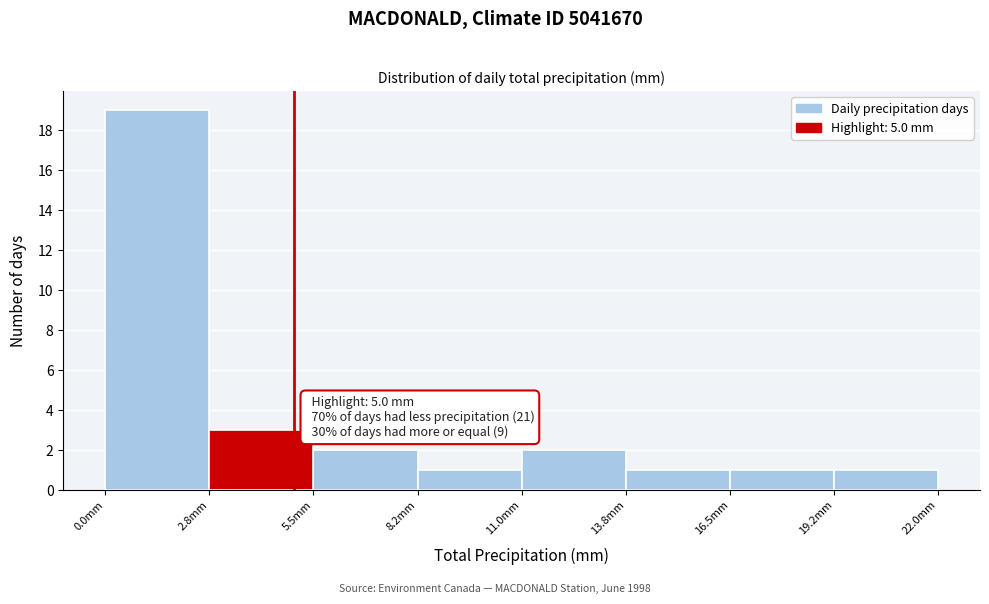

Which range on the x-axis has the tallest bar?

0.00 to 2.75